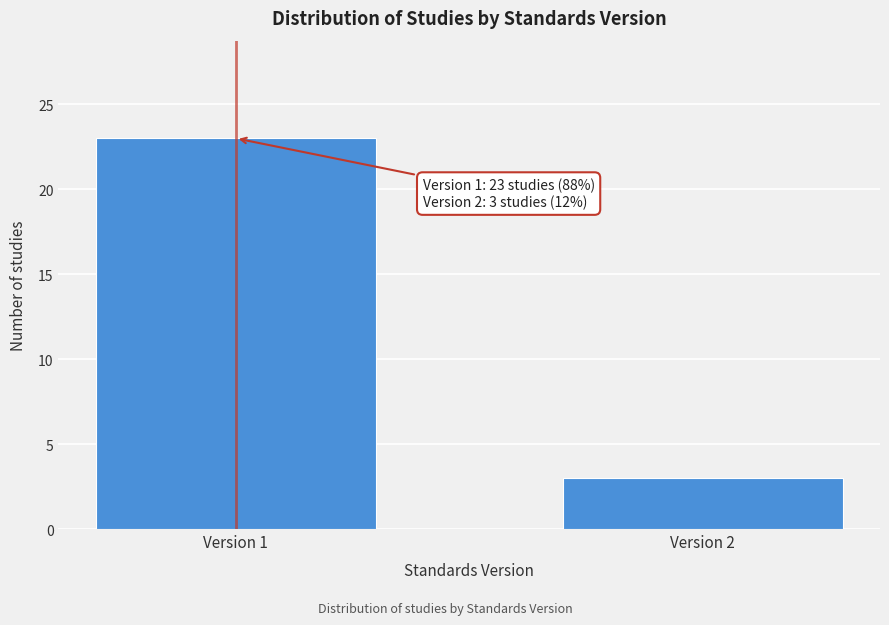

Reading left to right, list all the values displayed in this chart.

23	3